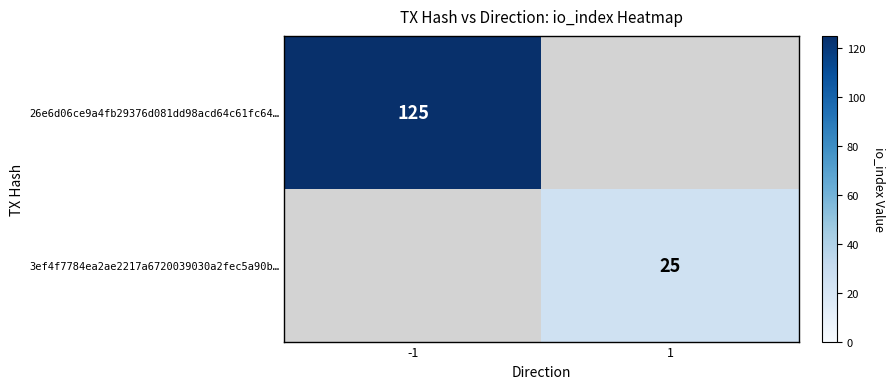

Which category has the highest value across all series?

-1